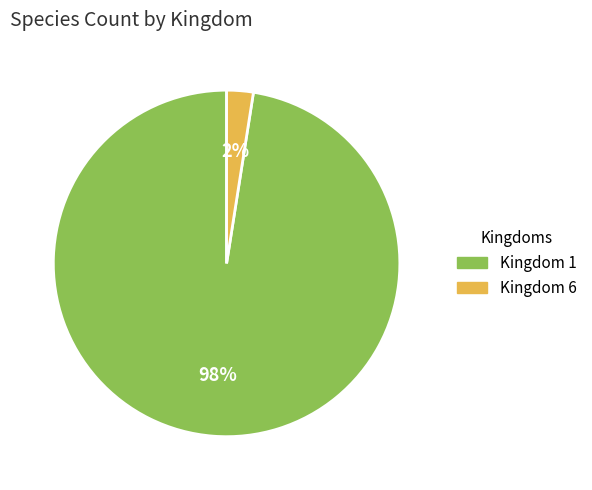

Is there any slice that represents more than half of the pie?

Yes